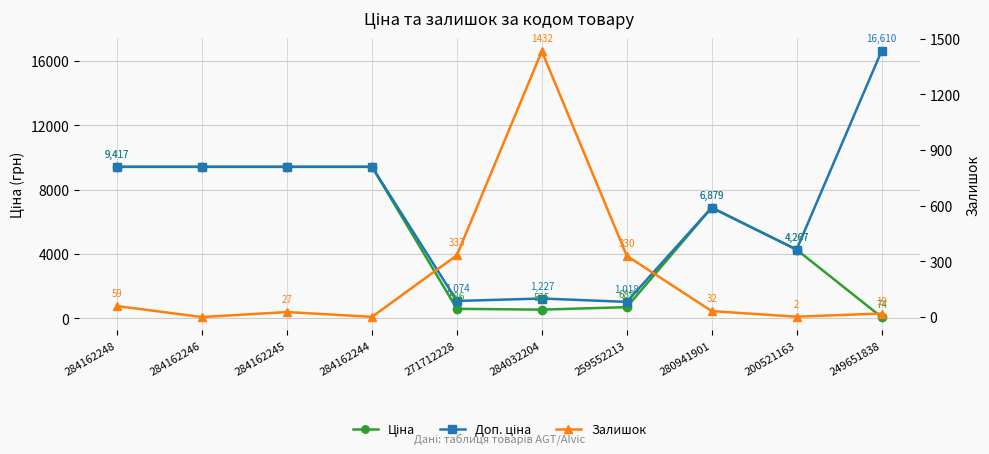

Which series has the largest total across all categories?

Доп. ціна